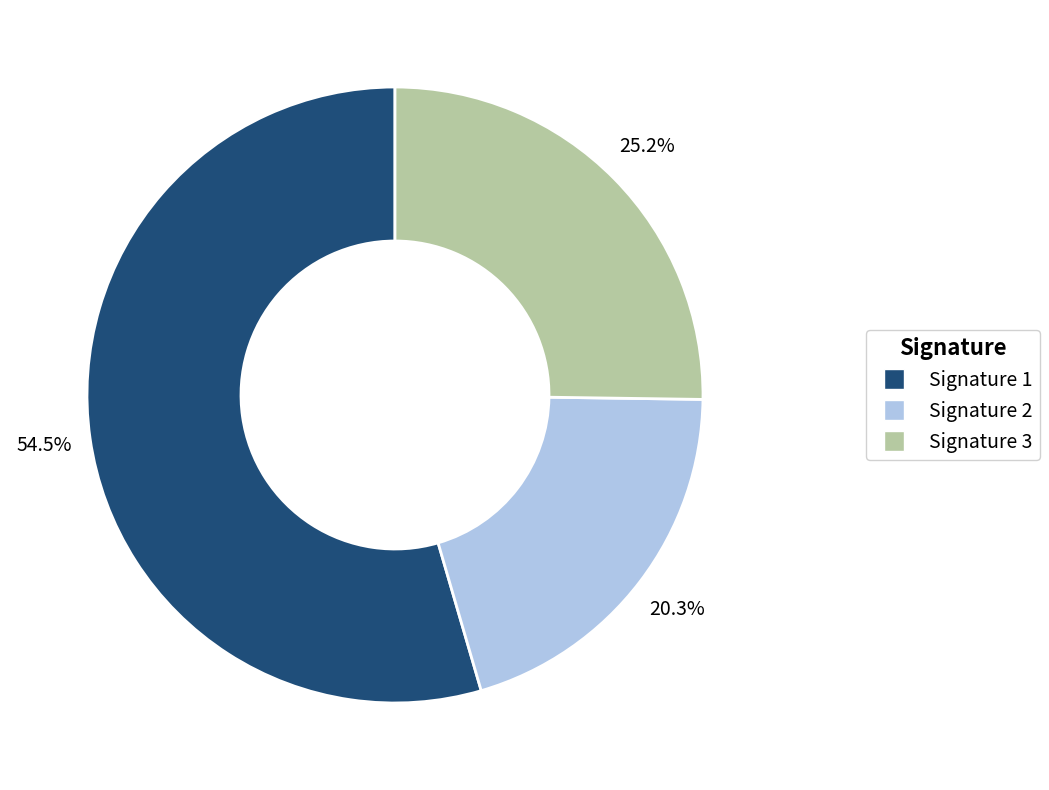

Is there a majority slice in this chart?

Yes